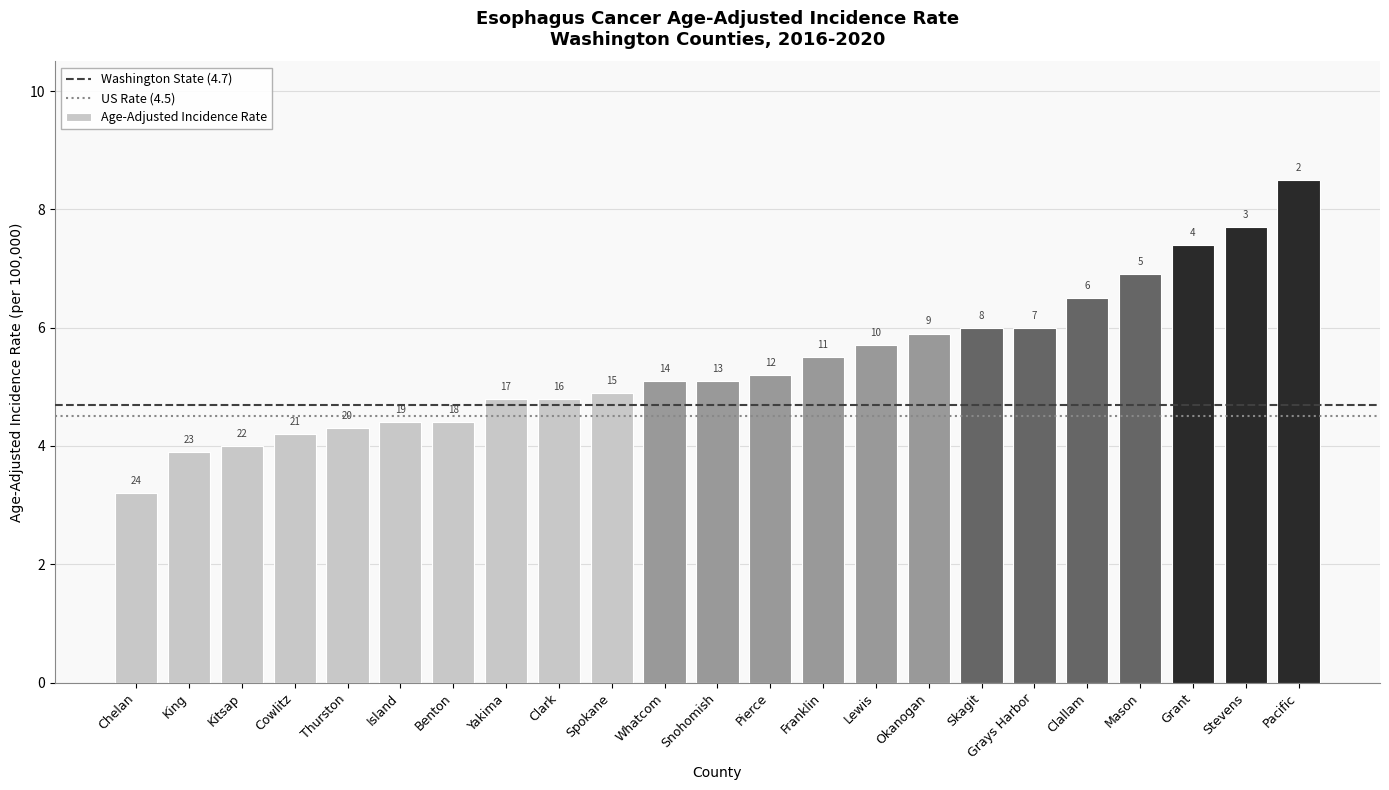

What is the smallest value displayed?

3.2